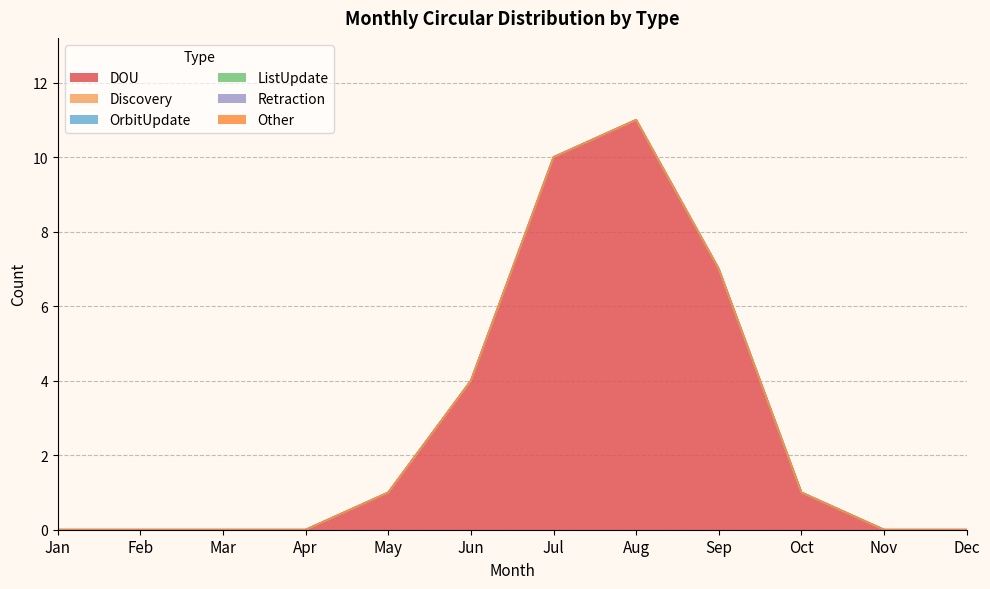

Reading left to right, transcribe all the data shown in this chart.

DOU: Jan=0	Feb=0	Mar=0	Apr=0	May=1	Jun=4	Jul=10	Aug=11	Sep=7	Oct=1	Nov=0	Dec=0
Discovery: Jan=0	Feb=0	Mar=0	Apr=0	May=0	Jun=0	Jul=0	Aug=0	Sep=0	Oct=0	Nov=0	Dec=0
OrbitUpdate: Jan=0	Feb=0	Mar=0	Apr=0	May=0	Jun=0	Jul=0	Aug=0	Sep=0	Oct=0	Nov=0	Dec=0
ListUpdate: Jan=0	Feb=0	Mar=0	Apr=0	May=0	Jun=0	Jul=0	Aug=0	Sep=0	Oct=0	Nov=0	Dec=0
Retraction: Jan=0	Feb=0	Mar=0	Apr=0	May=0	Jun=0	Jul=0	Aug=0	Sep=0	Oct=0	Nov=0	Dec=0
Other: Jan=0	Feb=0	Mar=0	Apr=0	May=0	Jun=0	Jul=0	Aug=0	Sep=0	Oct=0	Nov=0	Dec=0